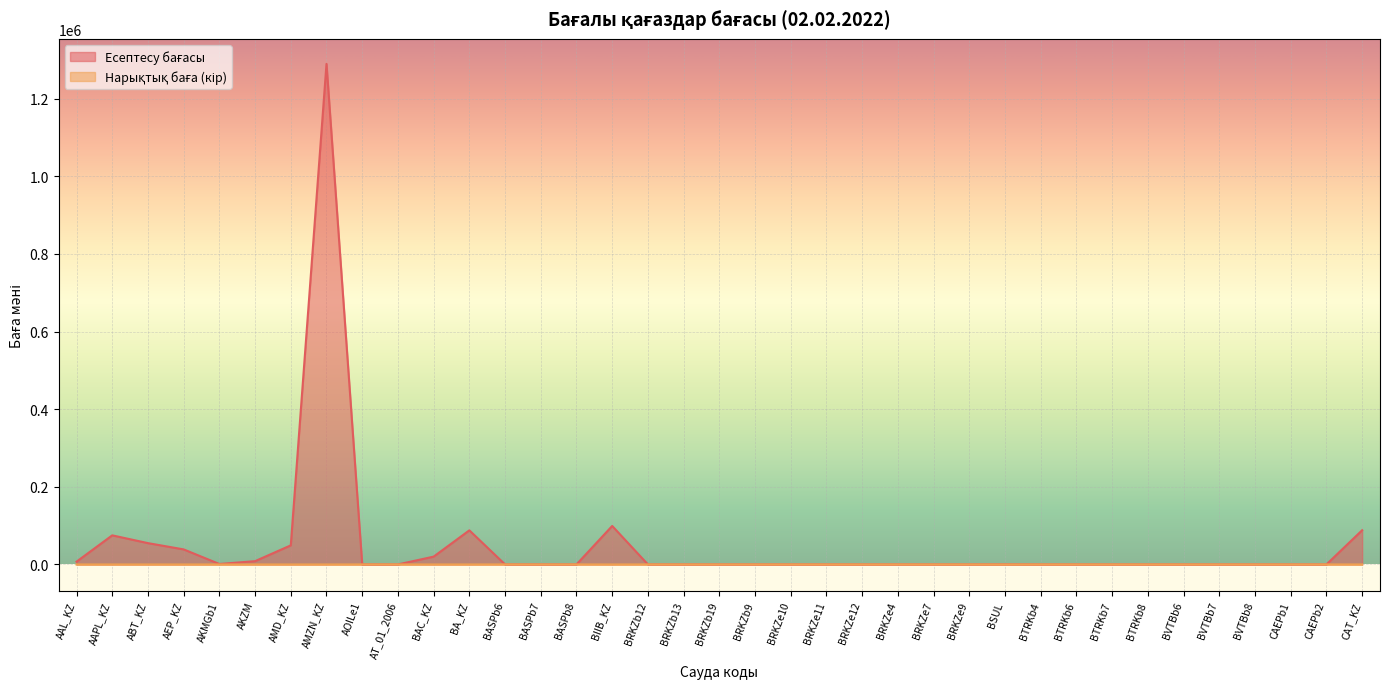

At which label is Нарықтық баға (кір) closest to 56?

AT_01_2006